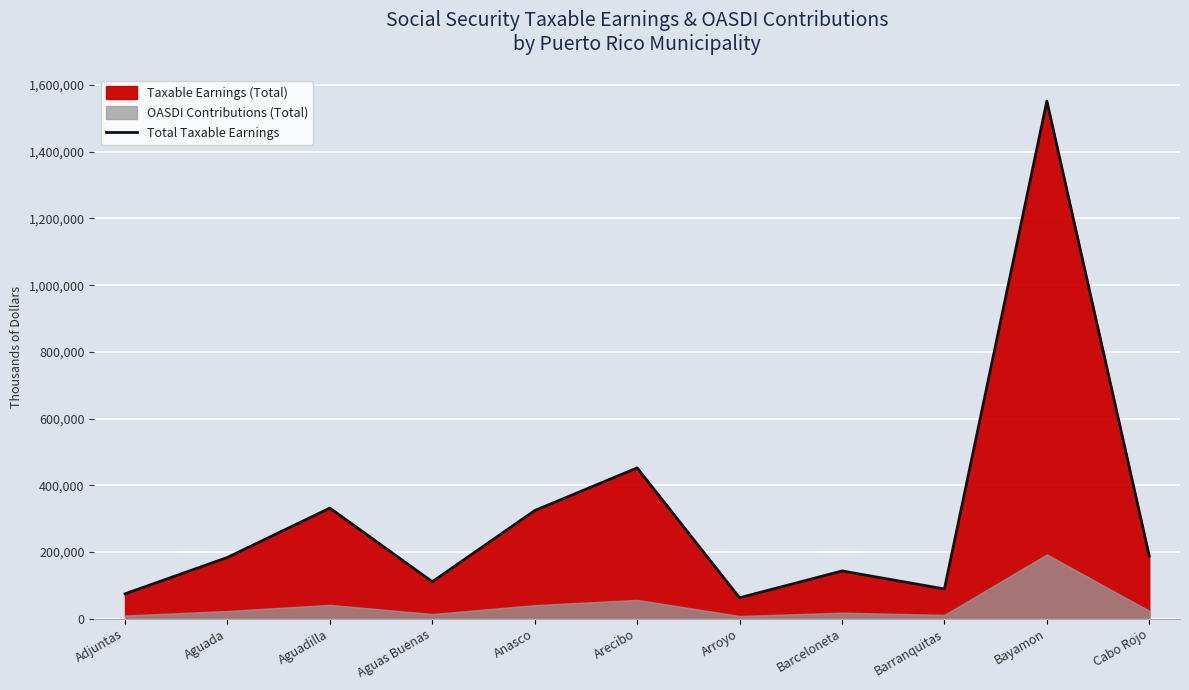

How many categories are shown in the chart?

11